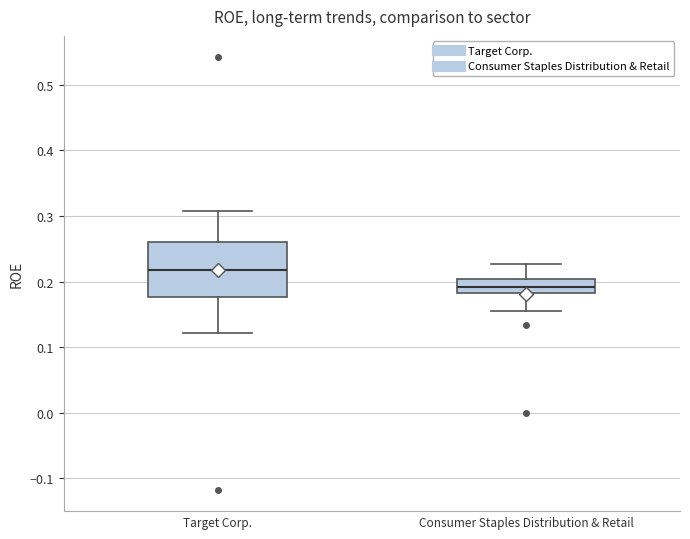

Reading left to right, transcribe this box plot: for each box, give where its median line is, the range the box spans, and where its two whiskers end, as read against the y-axis. The values are not printed on the chart, so give them approximately, as read against the axis.

Target Corp.: median 0.22, box 0.18 to 0.26, whiskers 0.12 to 0.31
Consumer Staples Distribution & Retail: median 0.19, box 0.18 to 0.20, whiskers 0.16 to 0.23